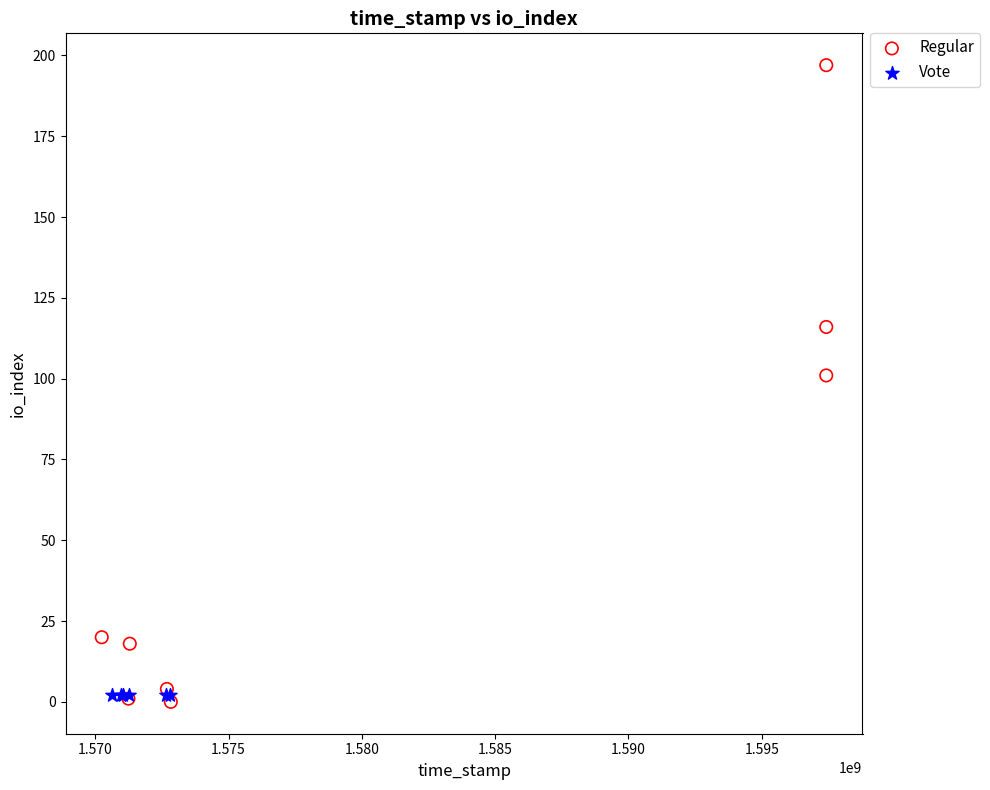

Which series reaches the maximum Y coordinate?

Regular